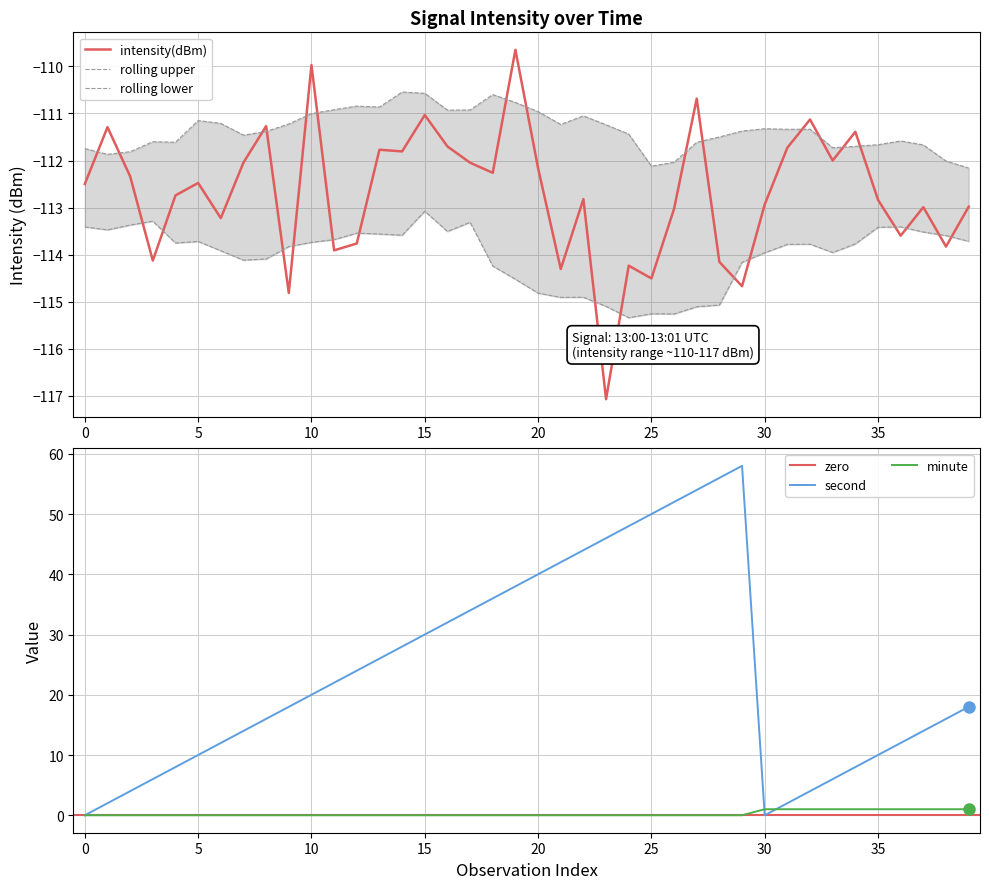

What is the difference between the maximum and second lowest values in the intensity(dBm) series?

5.2